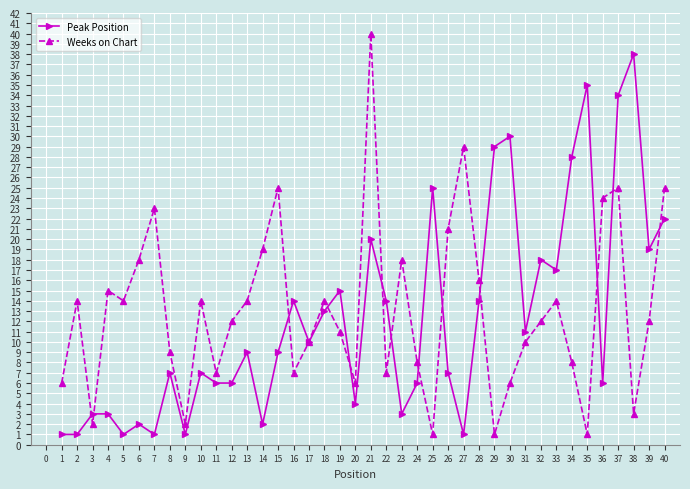

What is the spread (max minus min) of values at 10?

7